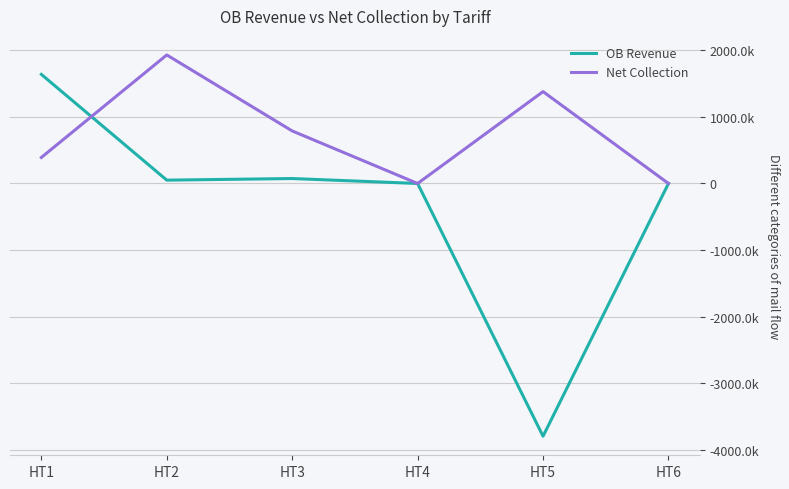

Does the chart have visible grid lines?

Yes